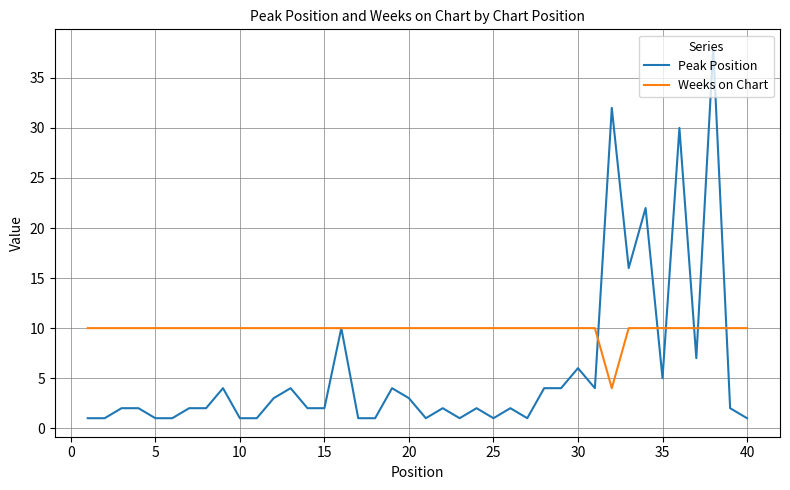

What is the highest value of the Weeks on Chart series?

10